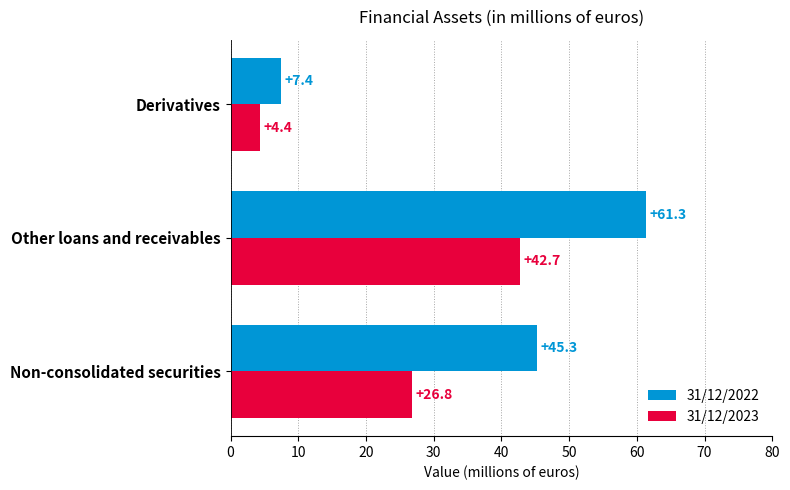

At which category does the chart reach its peak across all series?

Other loans and receivables